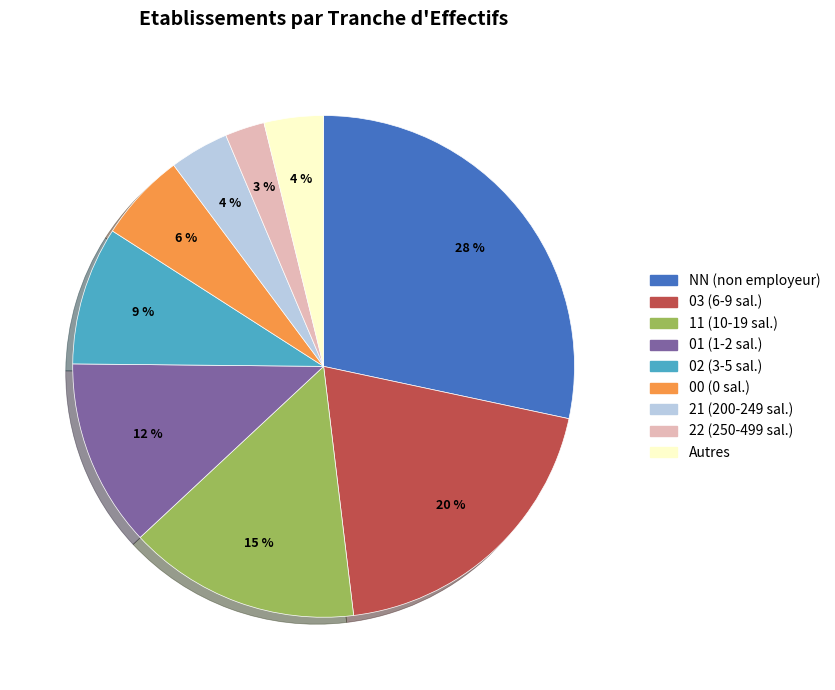

To the nearest percent, what is the average slice percentage?

11%